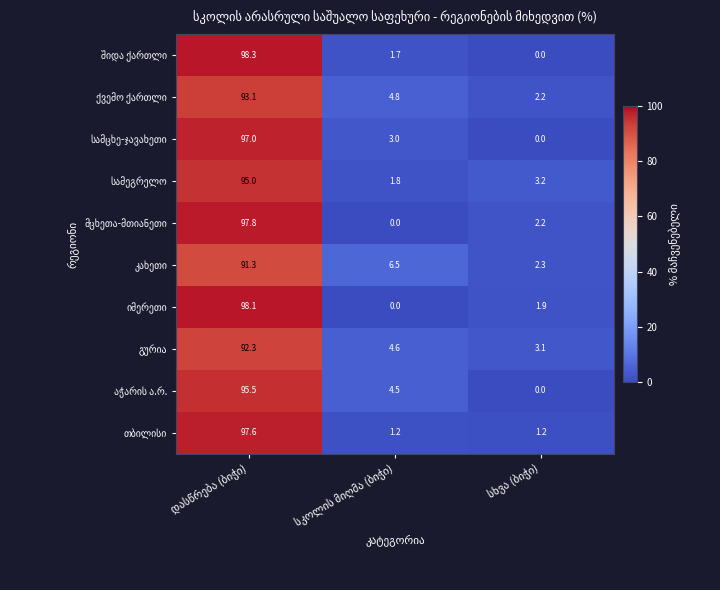

How many categories are shown in the chart?

3